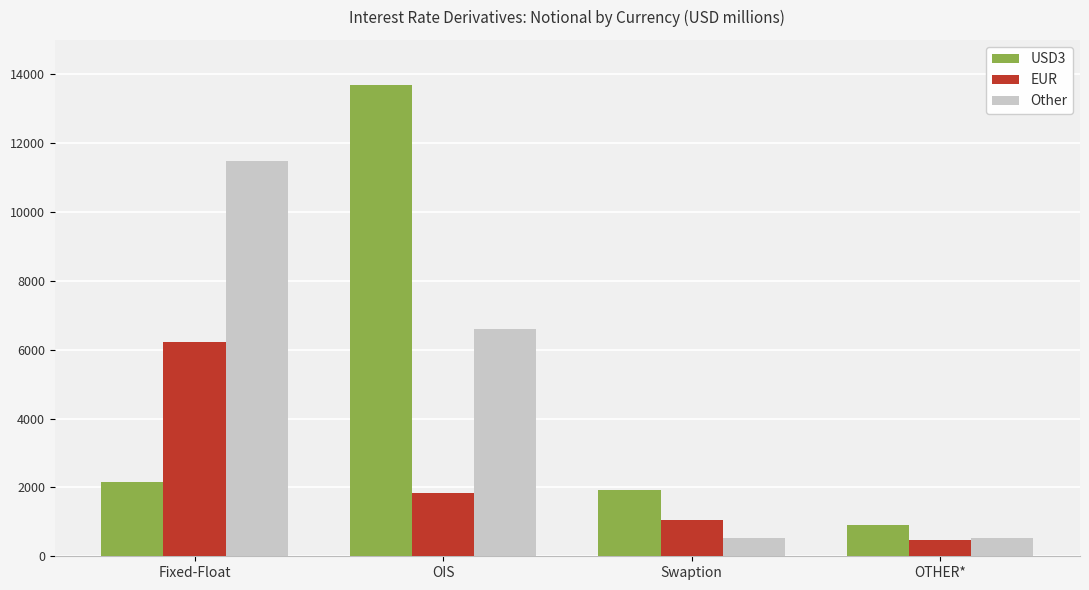

What is the difference between the USD3 values at OIS and OTHER*?

12787